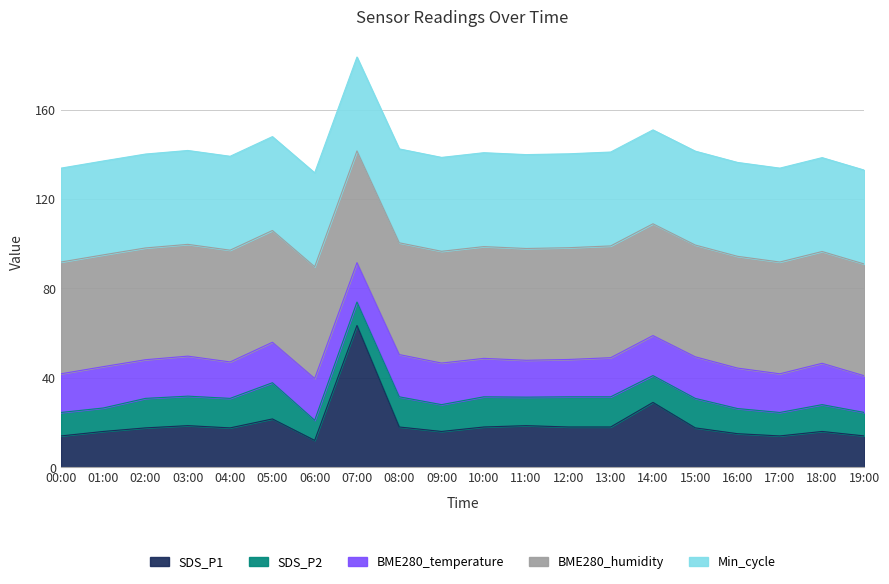

At which category is the sum across all series the highest?

07:00